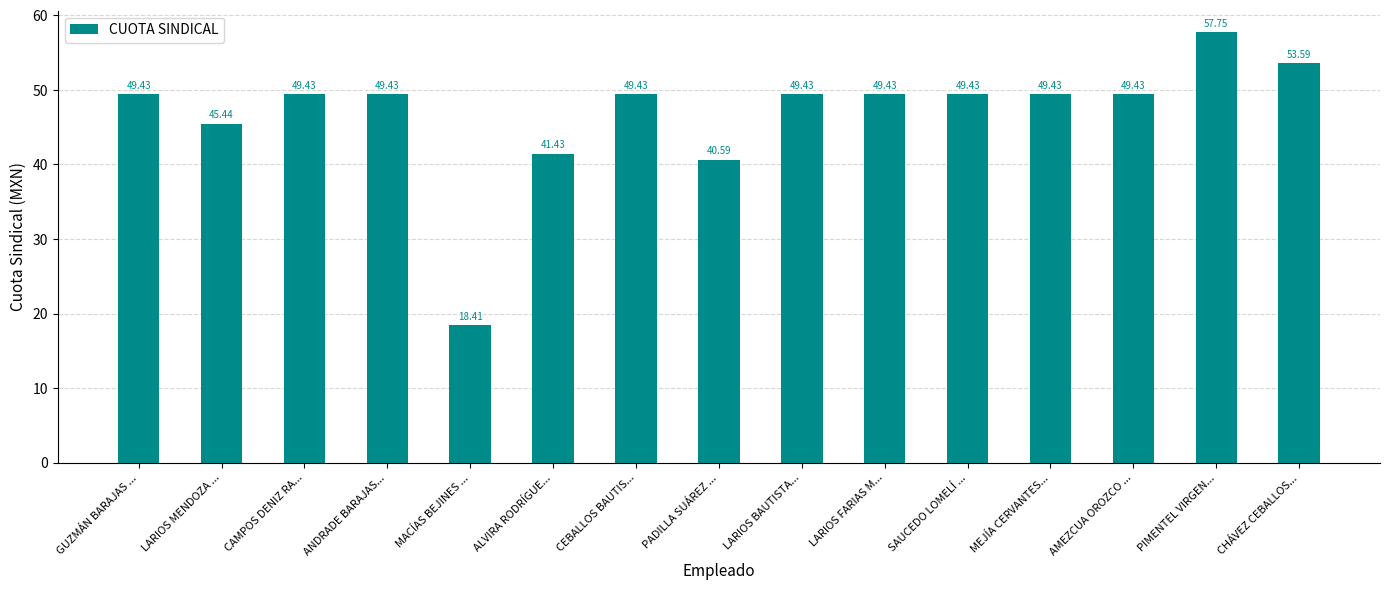

How many bars are there in total?

15